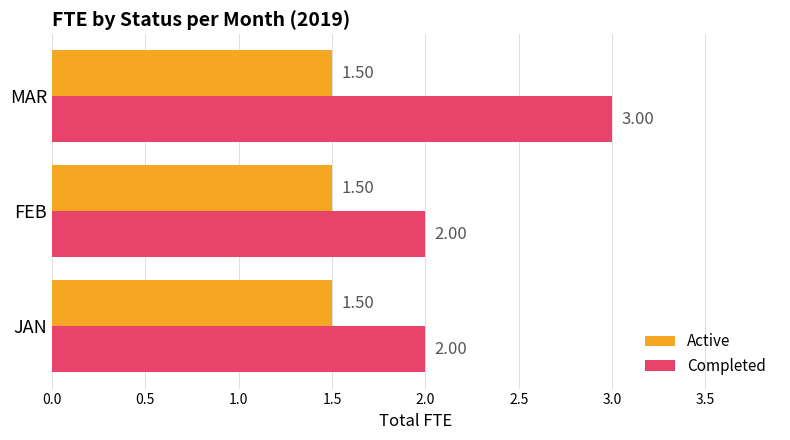

What is the total value across all series at MAR?

4.5